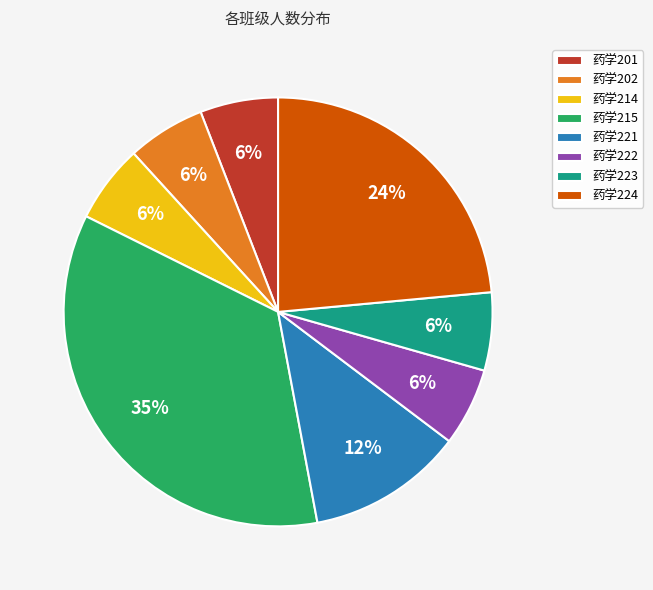

Count the number of slices in the pie.

8